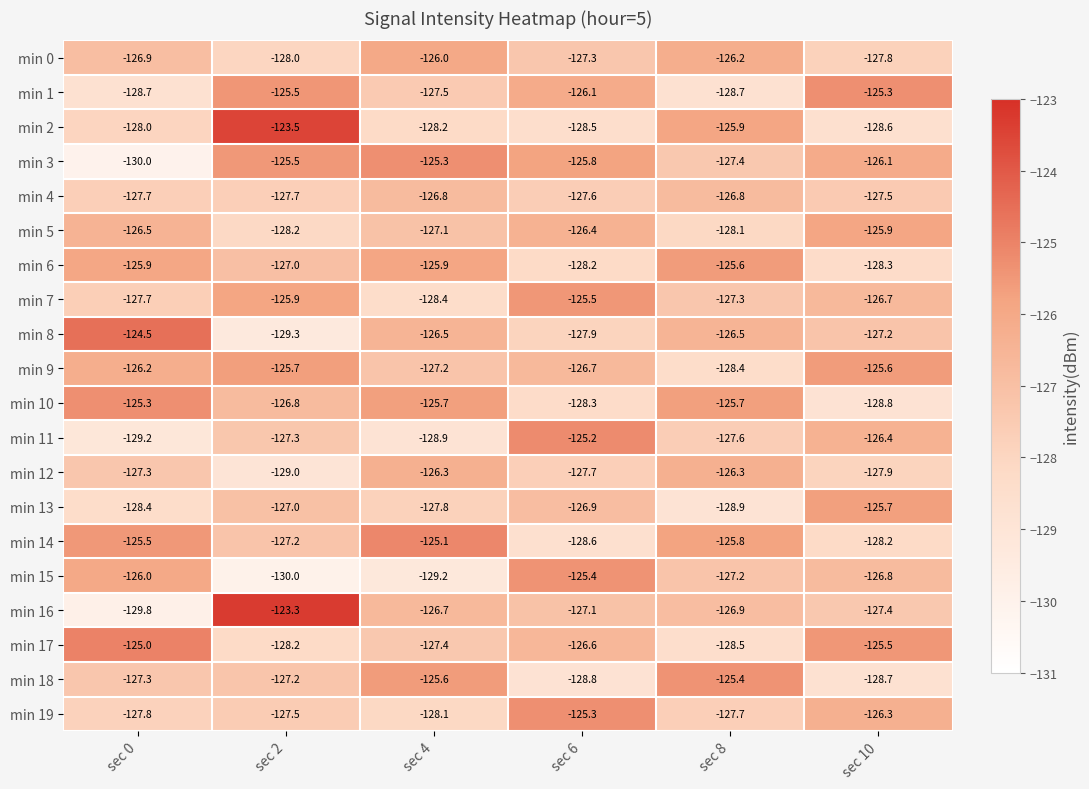

Which series changed the most between sec 0 and sec 4?

min 3